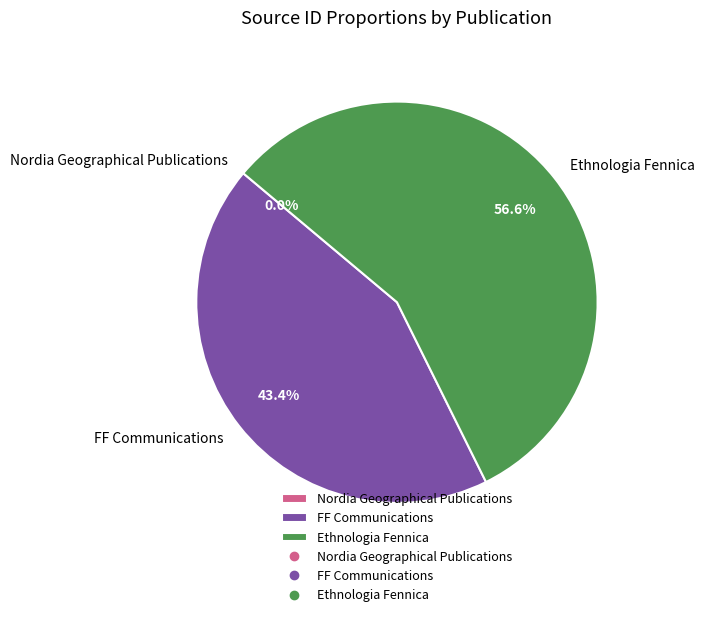

Is FF Communications the majority of the pie?

No